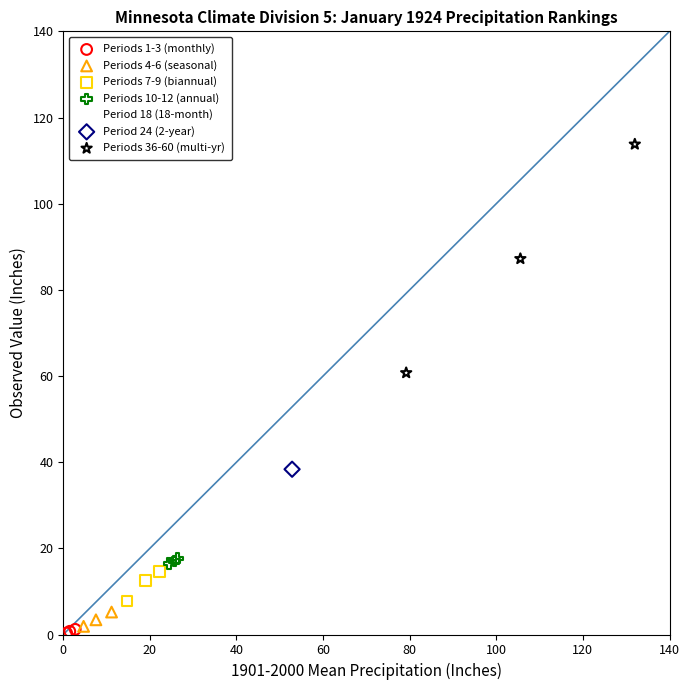

Which series contains the lowest Y value?

Periods 1-3 (monthly)